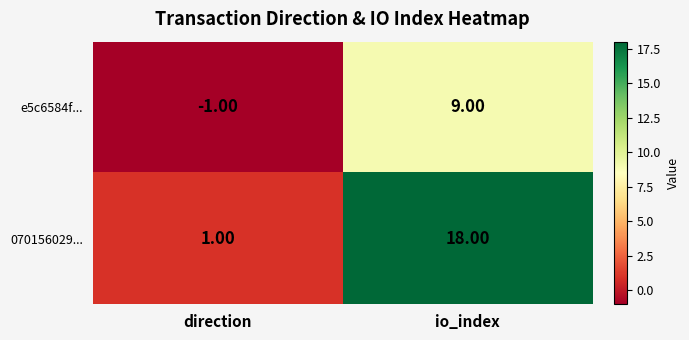

Rank the series at direction from highest to lowest value.

070156029..., e5c6584f...